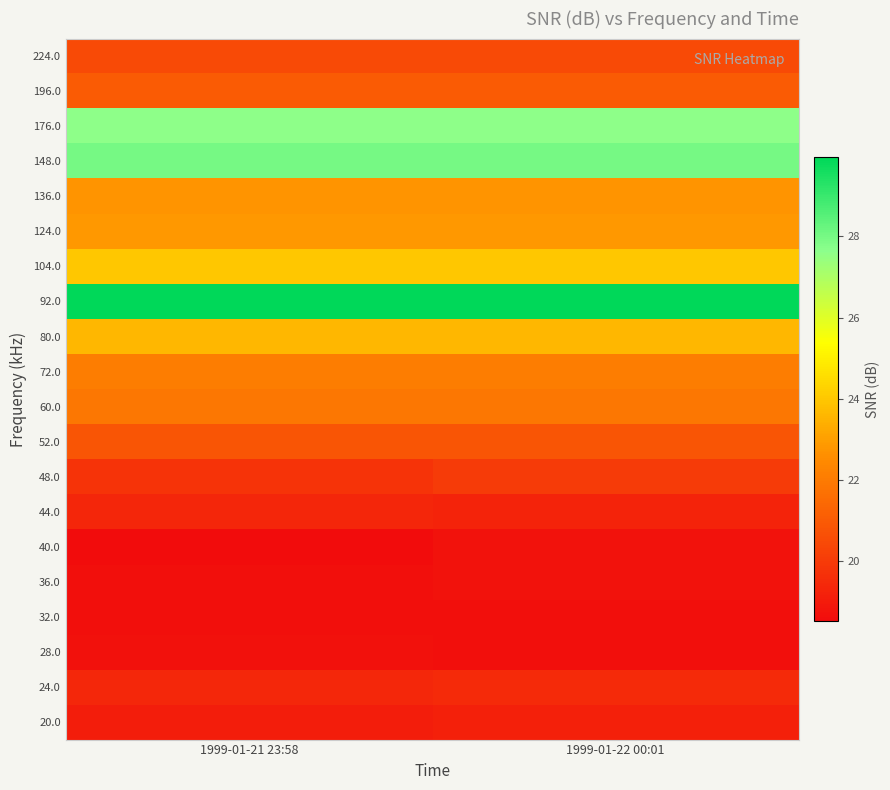

At 1999-01-22 00:01, list the series in order from largest to smallest.

92.0, 148.0, 176.0, 104.0, 80.0, 124.0, 136.0, 72.0, 60.0, 196.0, 52.0, 224.0, 48.0, 24.0, 44.0, 20.0, 40.0, 36.0, 28.0, 32.0